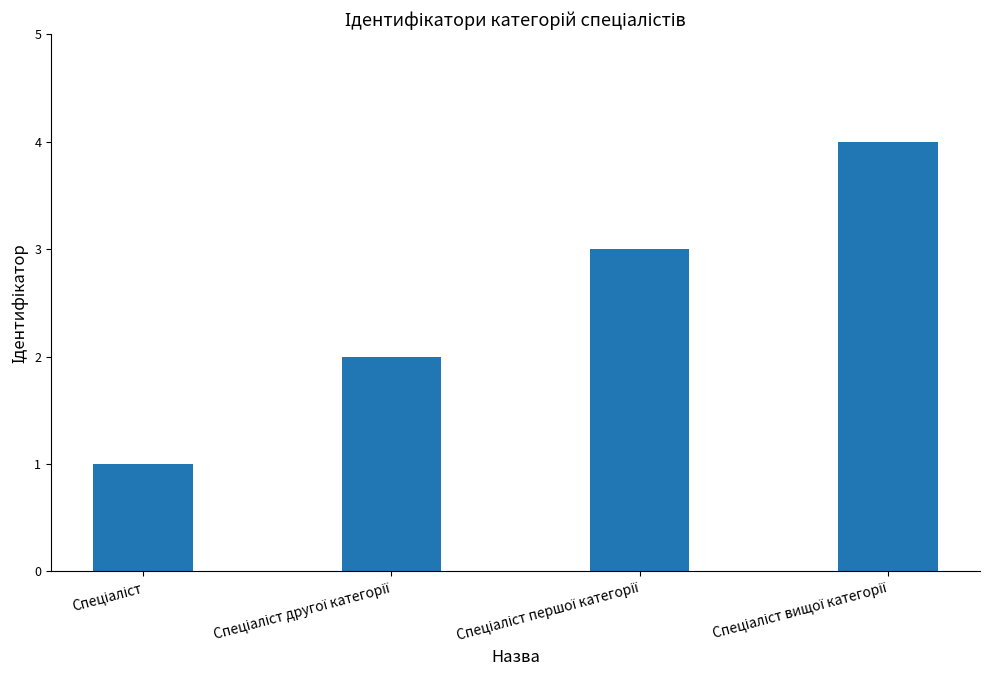

What is the difference between the second highest and minimum values?

2